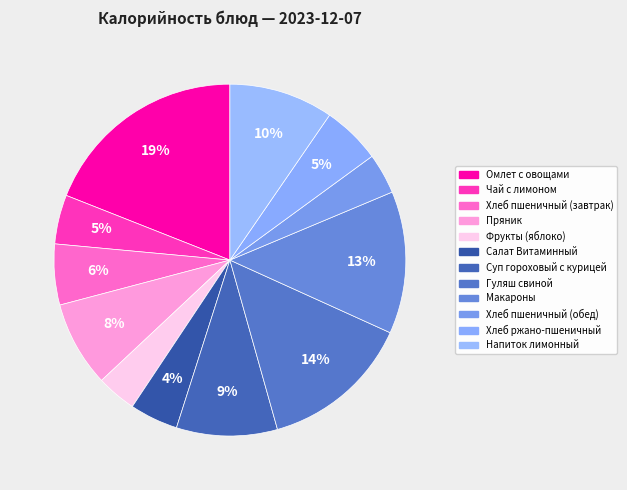

To the nearest percent, what portion does Пряник represent?

8%